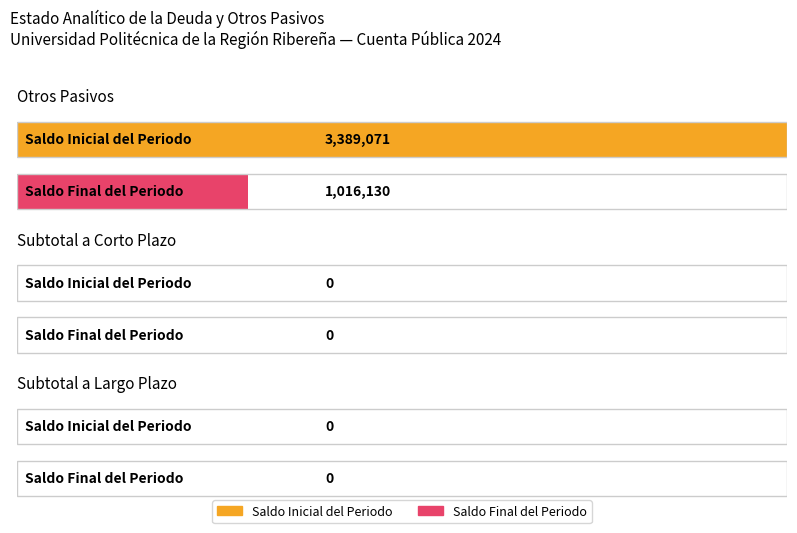

Is it true that Saldo Inicial del Periodo equals 1357570 at Otros Pasivos?

False